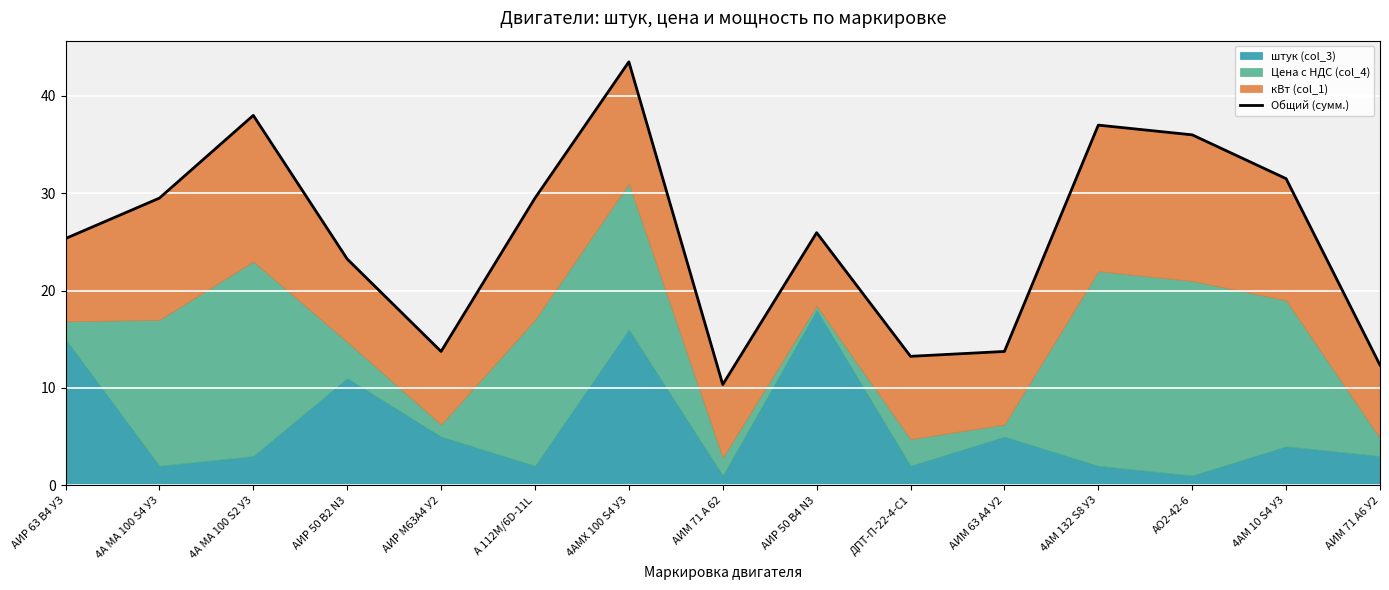

List the labels in order of value, smallest first.

АИМ 71 А 62, АИМ 71 А6 У2, ДПТ-П-22-4-С1, АИР М63А4 У2, АИМ 63 А4 У2, АИР 50 В2 N3, АИР 63 В4 УЗ, АИР 50 В4 N3, 4А МА 100 S4 У3, А 112М/6D-11L, 4АМ 10 S4 У3, АО2-42-6, 4АМ 132 S8 У3, 4А МА 100 S2 У3, 4АМХ 100 S4 У3